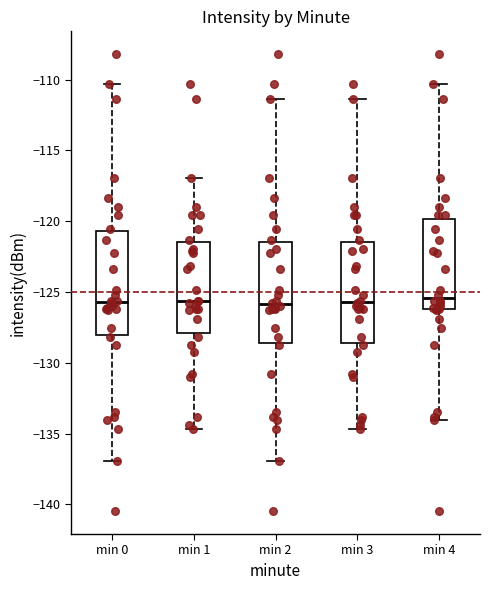

Reading left to right, transcribe this box plot: for each box, give where its median line is, the range the box spans, and where its two whiskers end, as read against the y-axis. The values are not printed on the chart, so give them approximately, as read against the axis.

min 0: median -125.5, box -128.0 to -120.5, whiskers -137.0 to -110.5
min 1: median -125.5, box -128.0 to -121.5, whiskers -134.5 to -117.0
min 2: median -126.0, box -128.5 to -121.5, whiskers -137.0 to -111.5
min 3: median -125.5, box -128.5 to -121.5, whiskers -134.5 to -111.5
min 4: median -125.5, box -126.0 to -120.0, whiskers -134.0 to -110.5